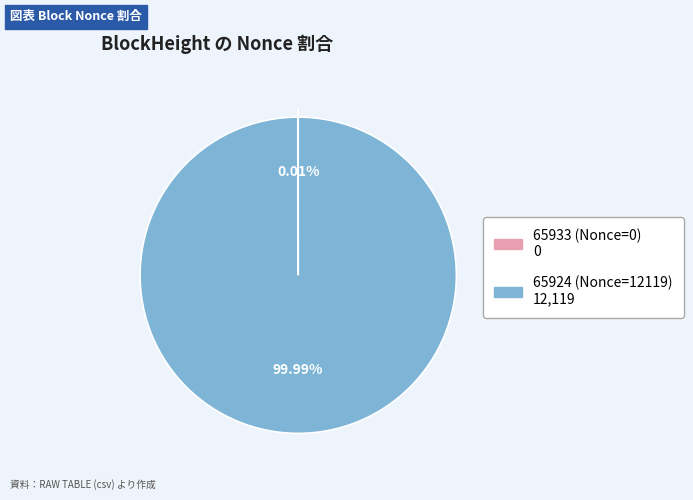

The 65924 (Nonce=12119) slice represents 87% of the pie. True or false?

False